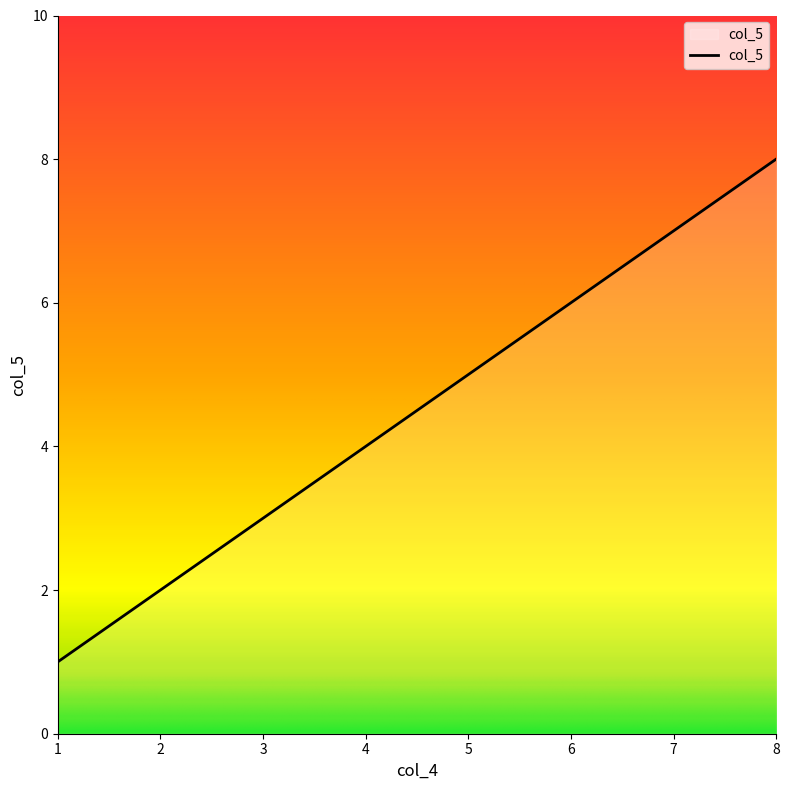

How many categories are shown in the chart?

8